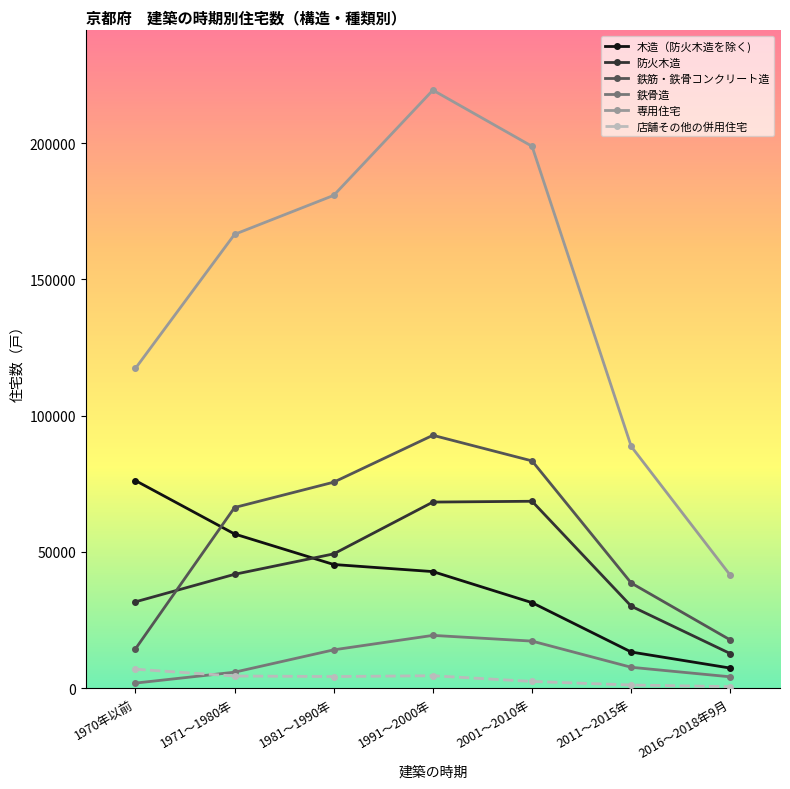

How many lines are shown in the chart?

6